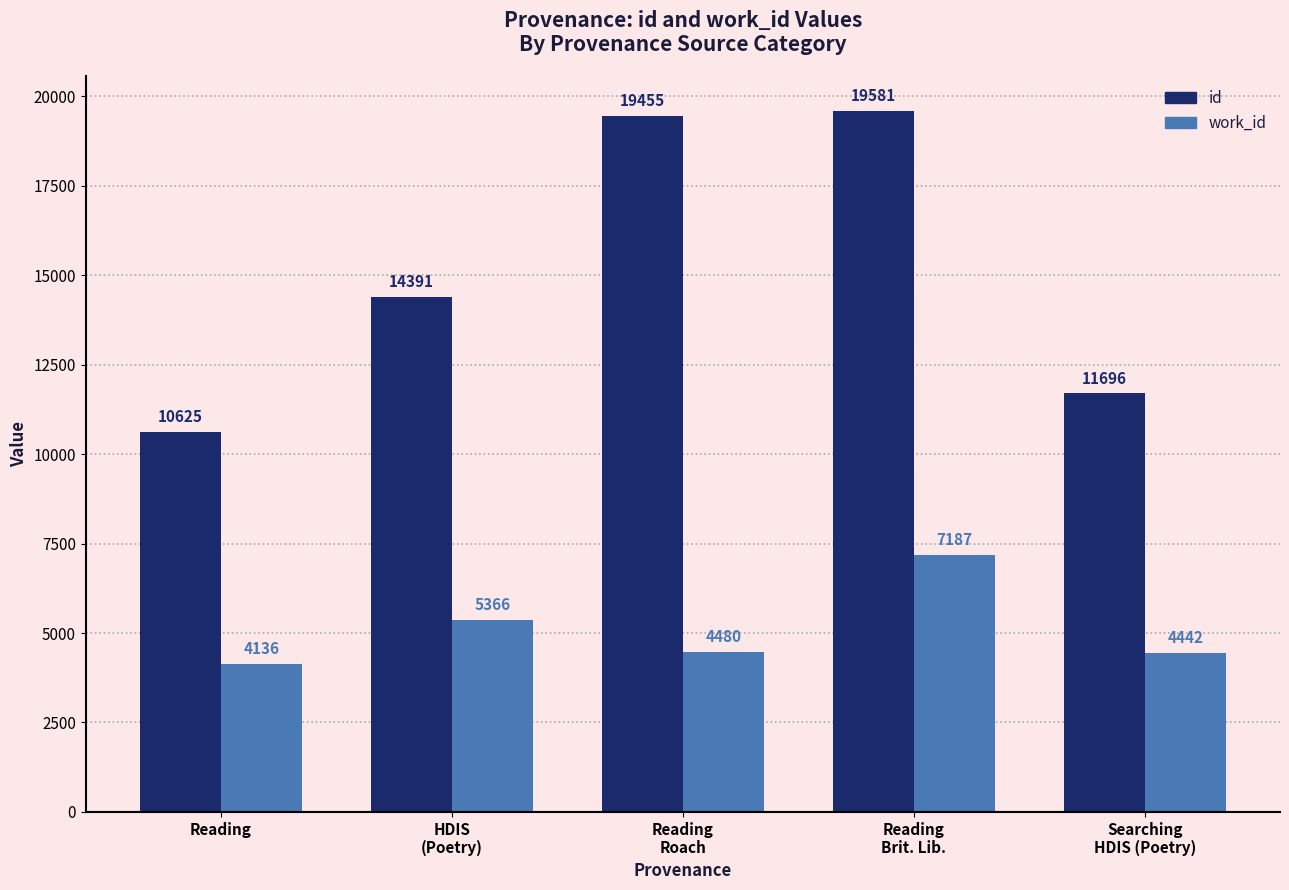

How many bars are there in each group?

2